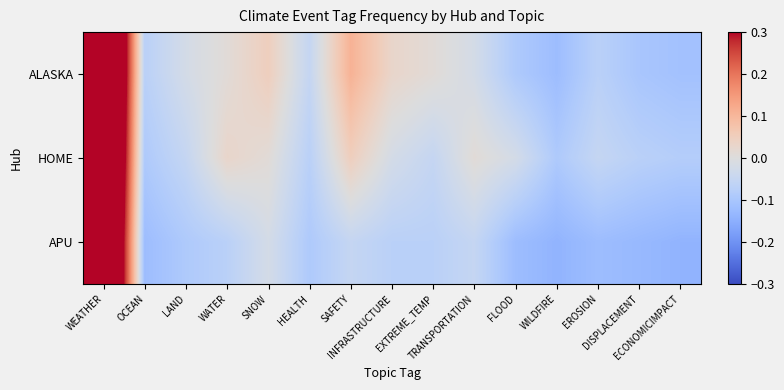

At HEALTH, list the series in order from largest to smallest.

ALASKA, HOME, APU